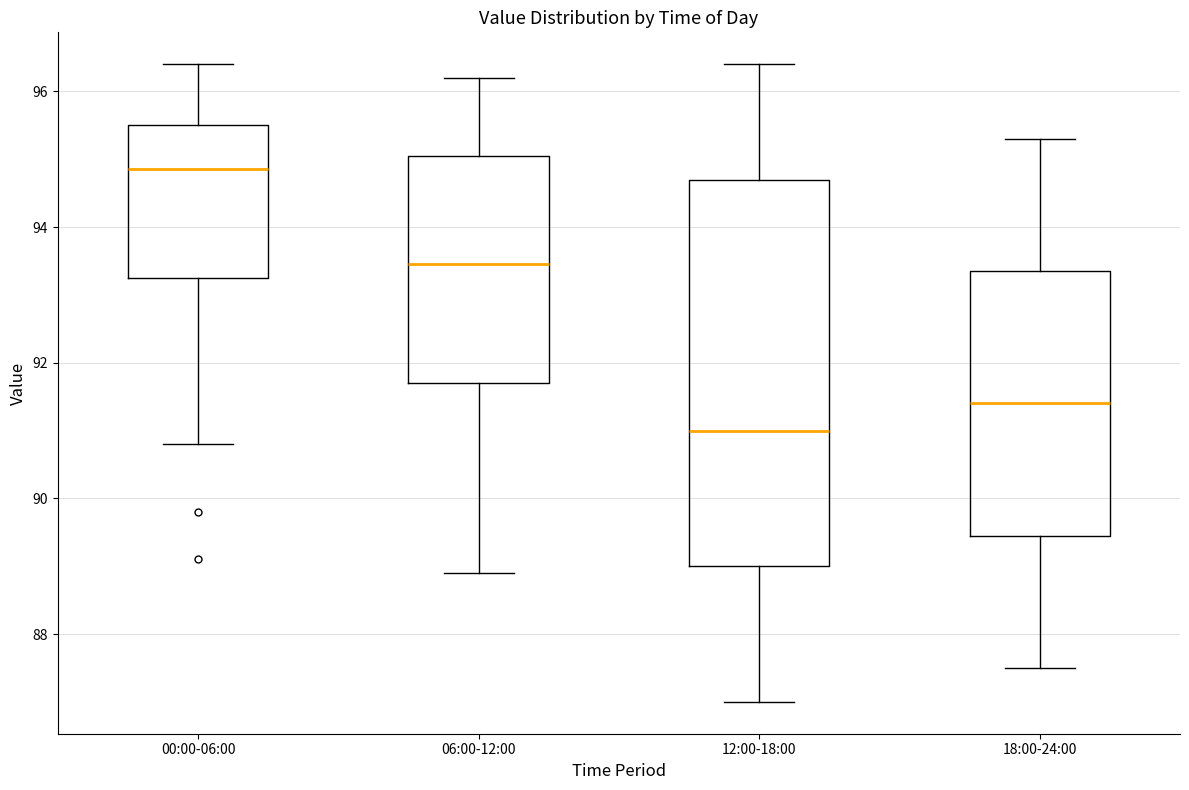

Which box is the tallest, from its lower edge to its upper edge?

12:00-18:00